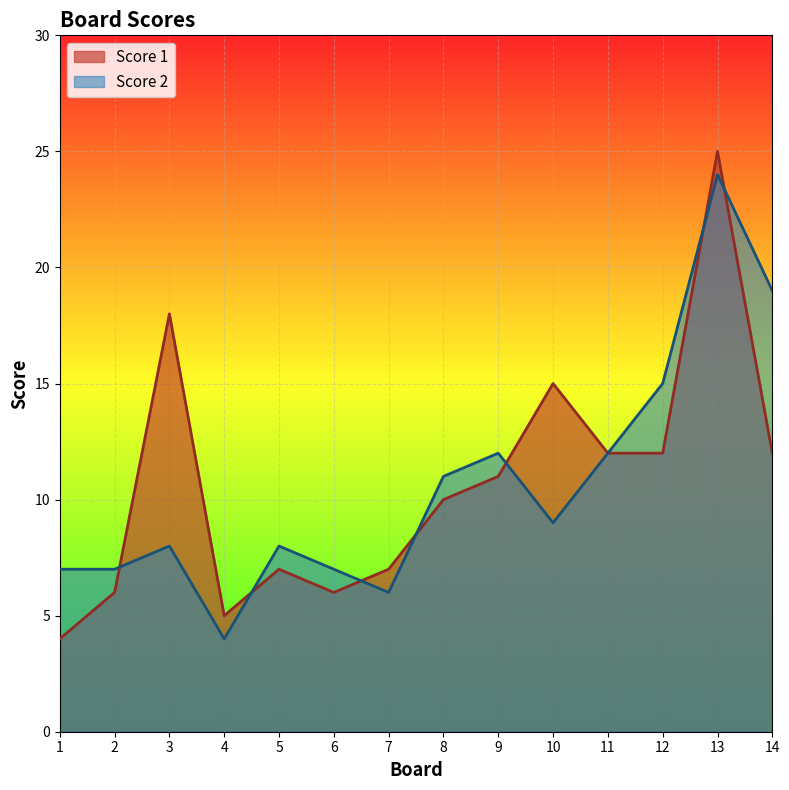

How many intersections are there between Score 2 and Score 1?

7